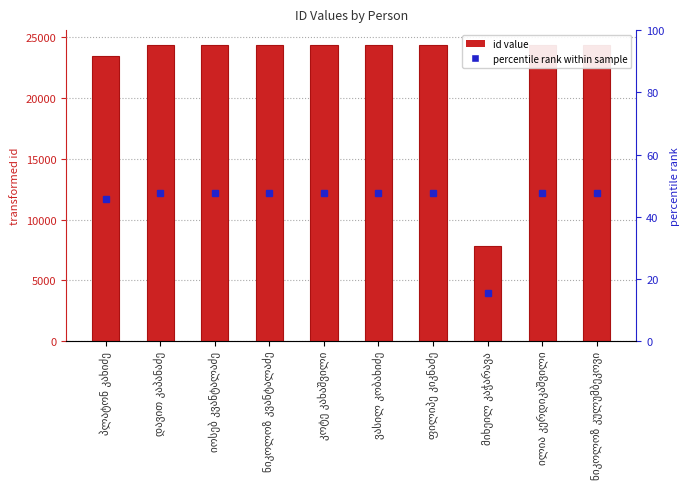

How many categories are shown in the chart?

10